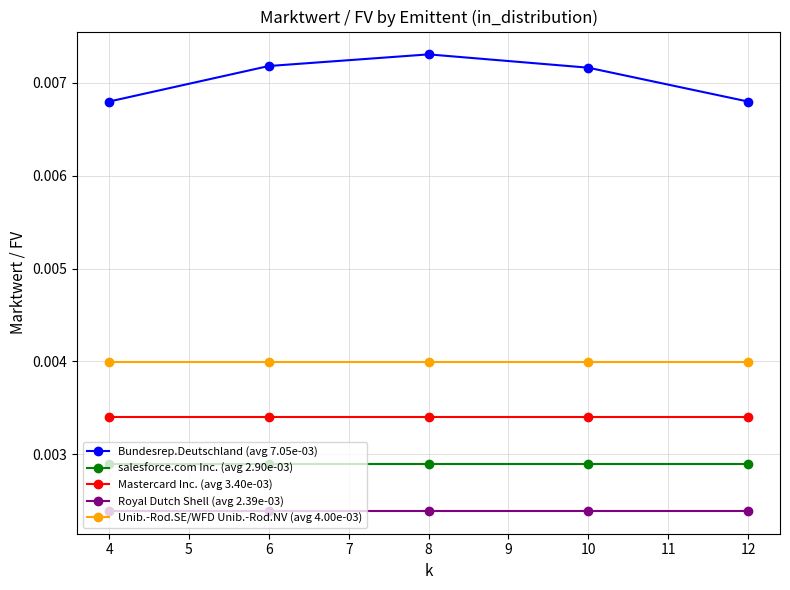

True or false: Unib.-Rod.SE/WFD Unib.-Rod.NV (avg 4.00e-03) and Royal Dutch Shell (avg 2.39e-03) intersect in this chart.

False